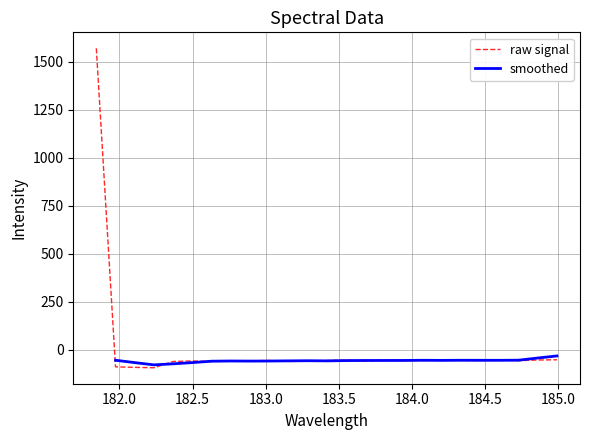

True or false: the data has more than 0 interior local peaks.

True